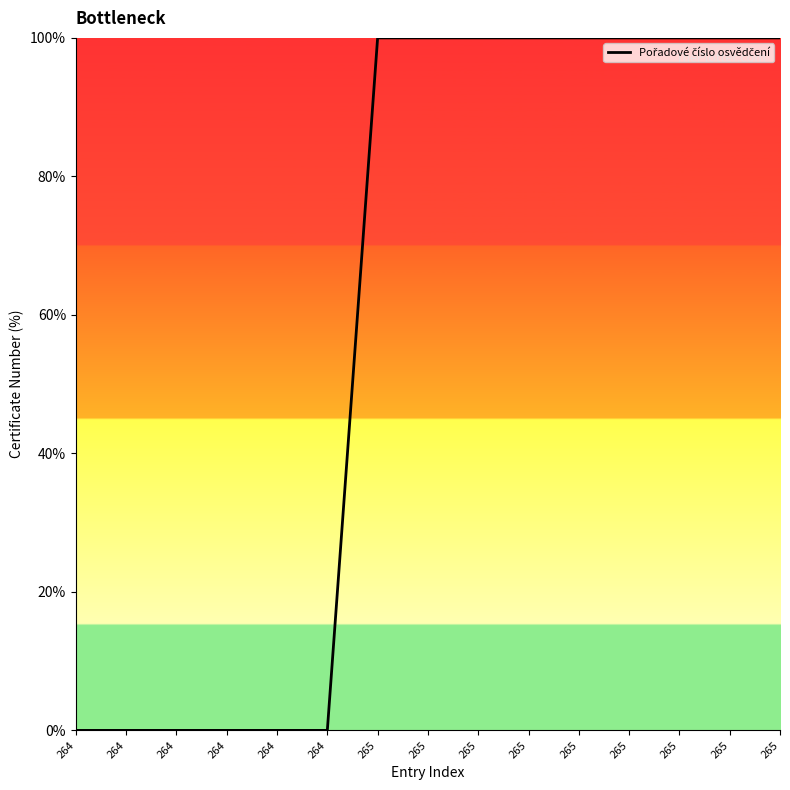

List the labels in order of value, largest first.

265, 265, 265, 265, 265, 265, 265, 265, 265, 264, 264, 264, 264, 264, 264